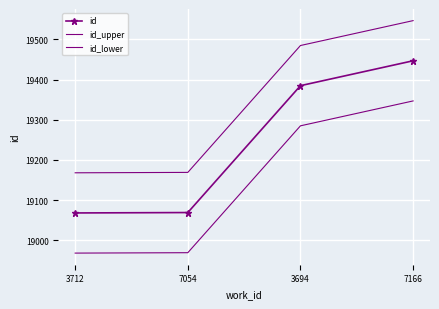

What is the difference between the id_upper values at 7166 and 7054?

378